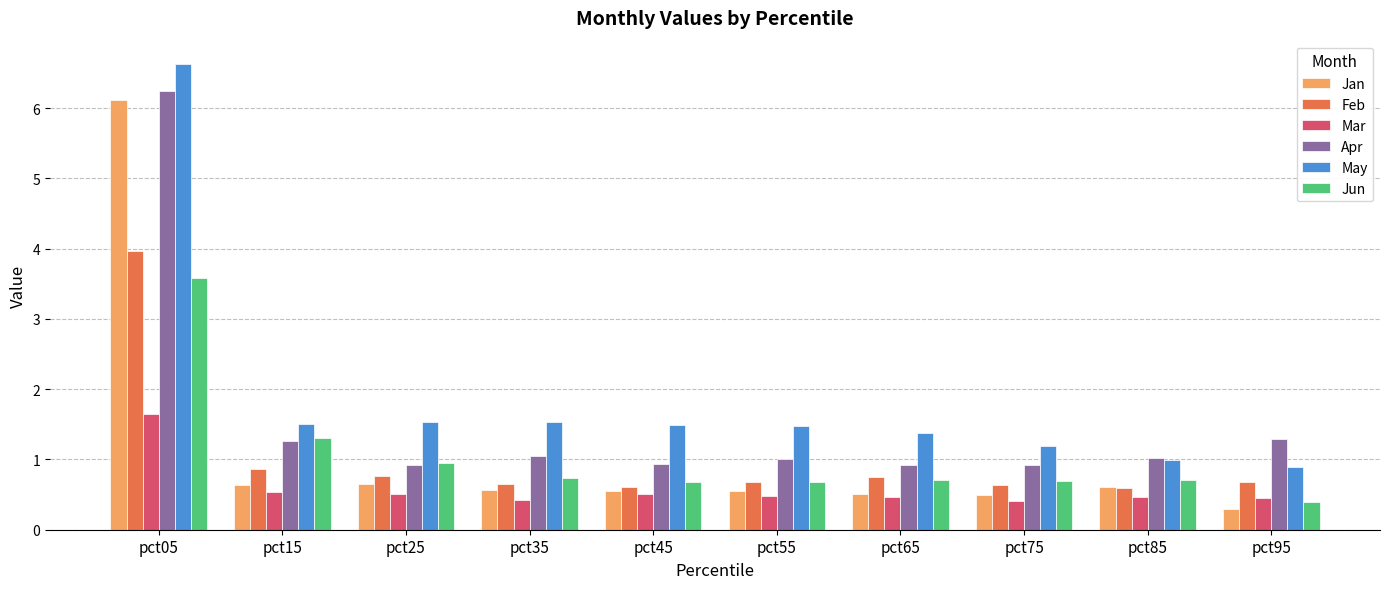

Which series has the largest range (max minus min)?

Jan